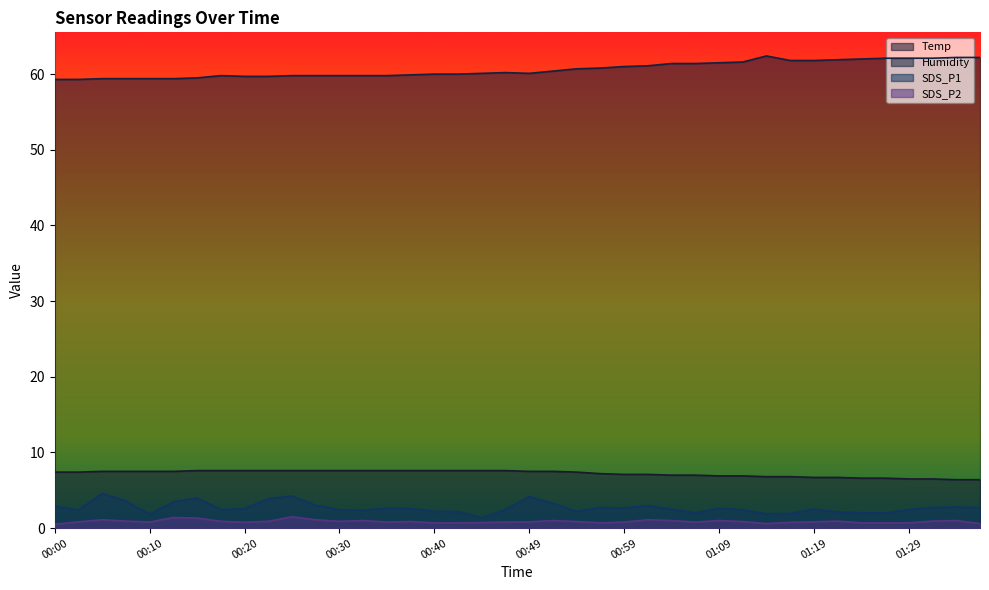

What is the difference between the maximum and second lowest values in the Temp series?

1.2